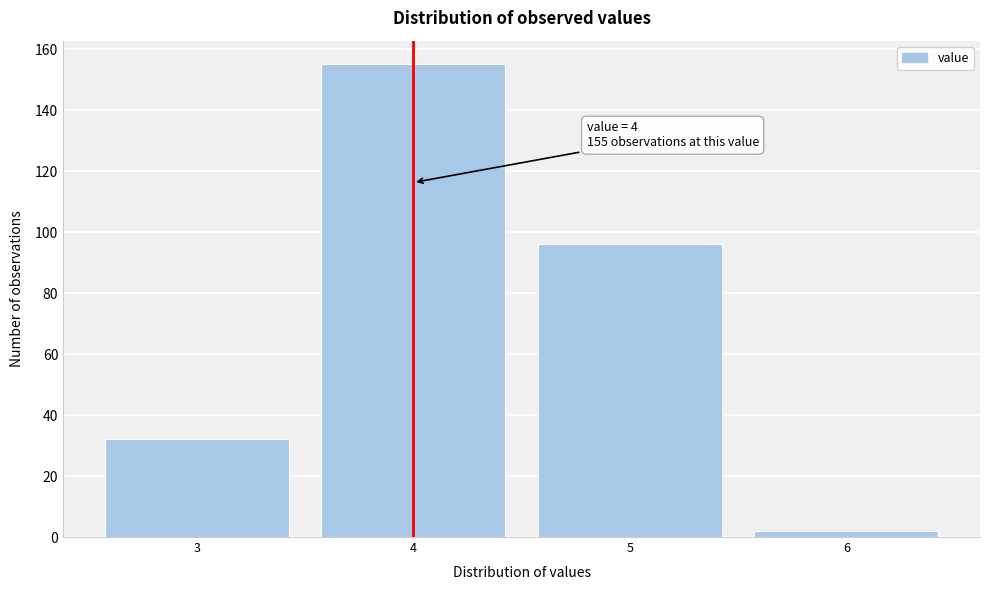

Reading left to right, what are all the values shown in this chart?

3=32	4=155	5=96	6=2